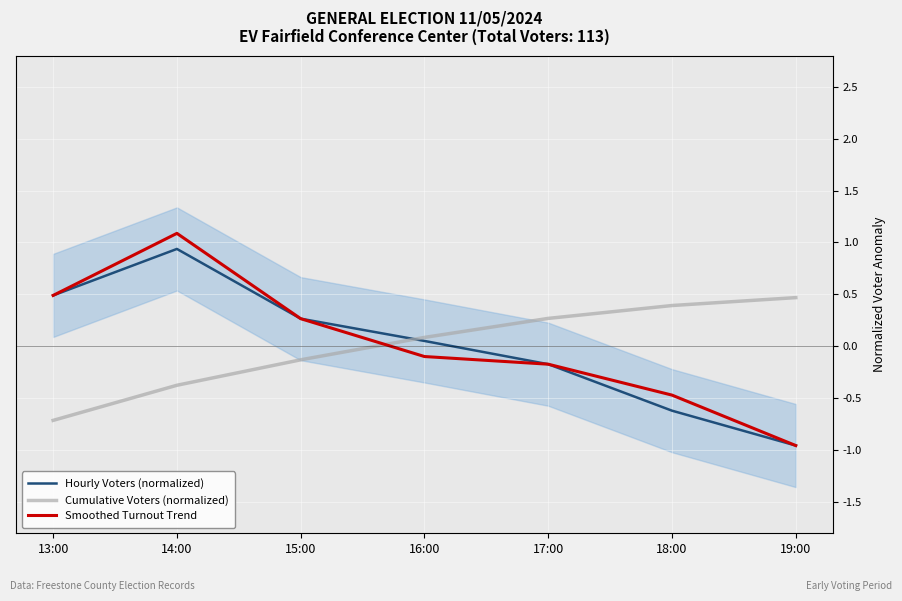

Is it true that Hourly Voters (normalized) equals -0.6 at 18:00?

True